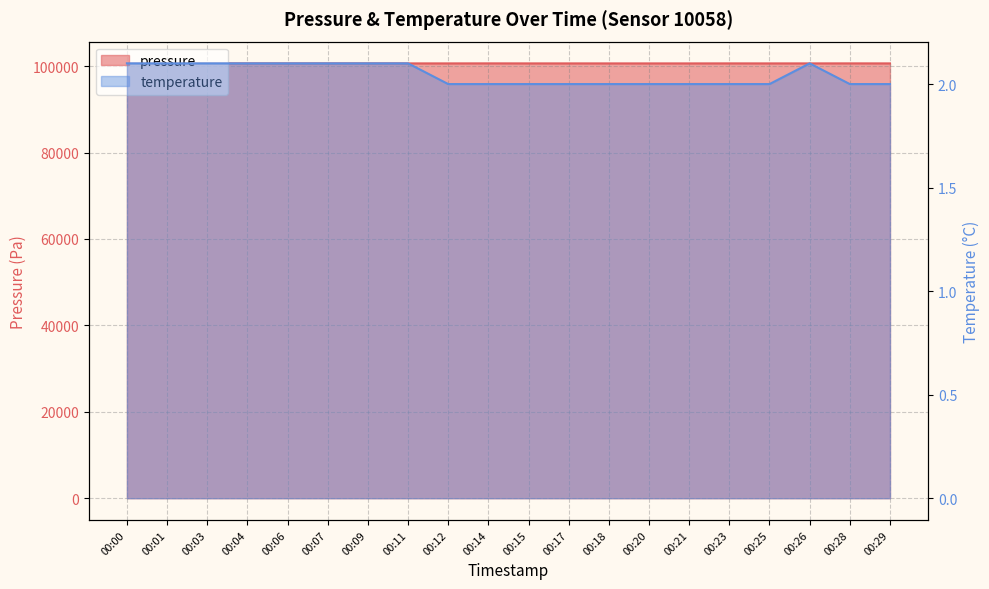

True or false: pressure and temperature cross at least once.

False